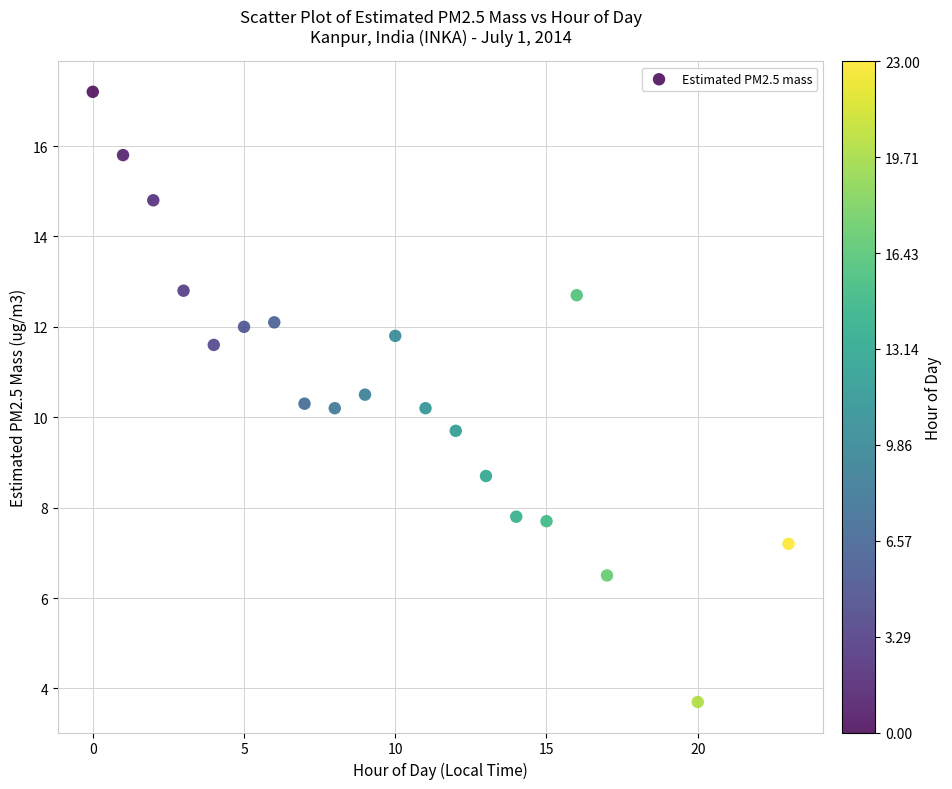

What is the range of Y values (max minus min)?

13.5